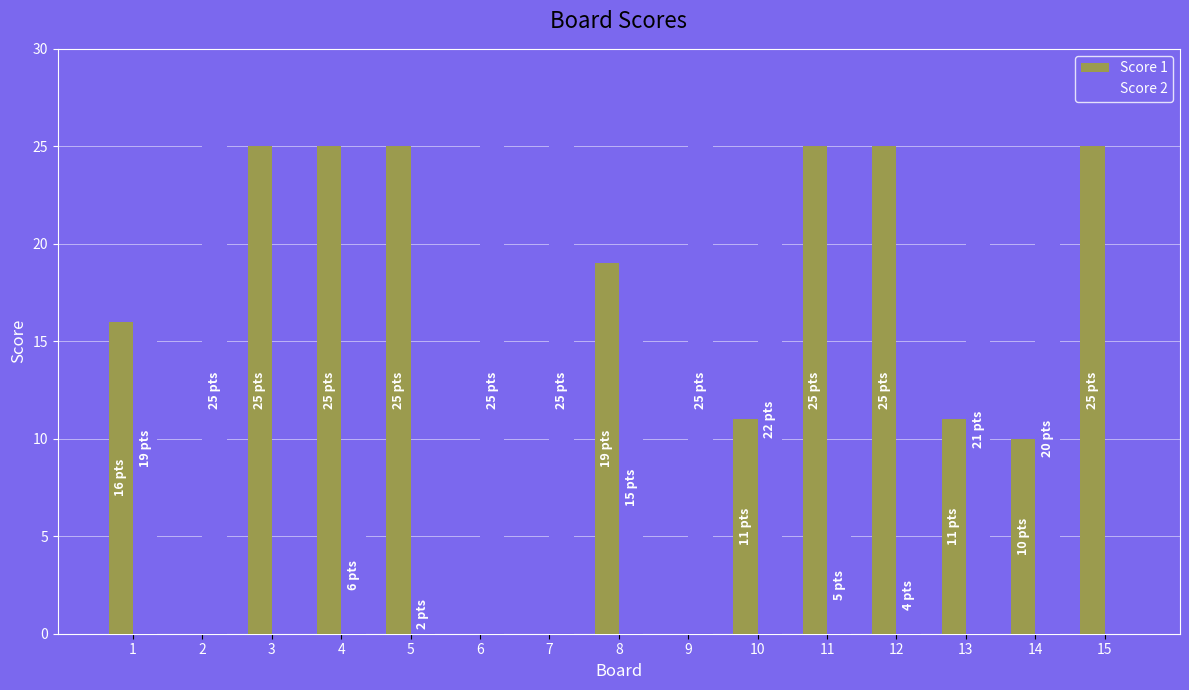

What value does the Score 1 series have at 1, to the nearest 10?

20